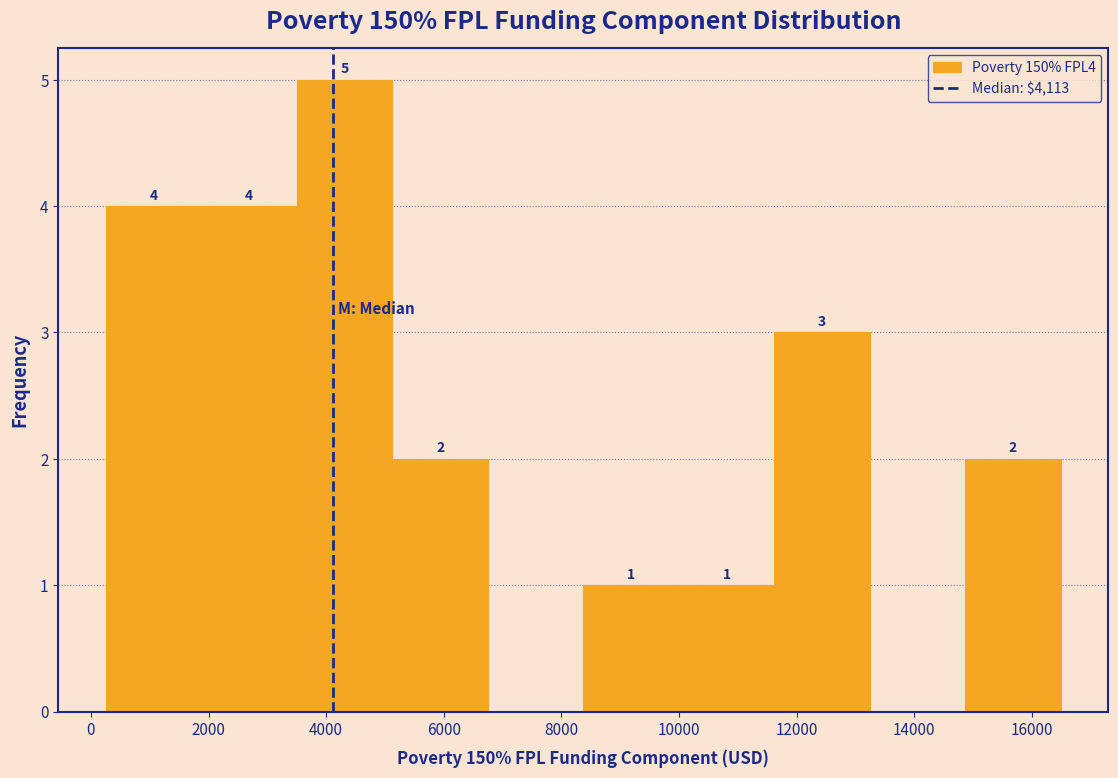

Over which range of the x-axis is the bar tallest?

3600 to 5200